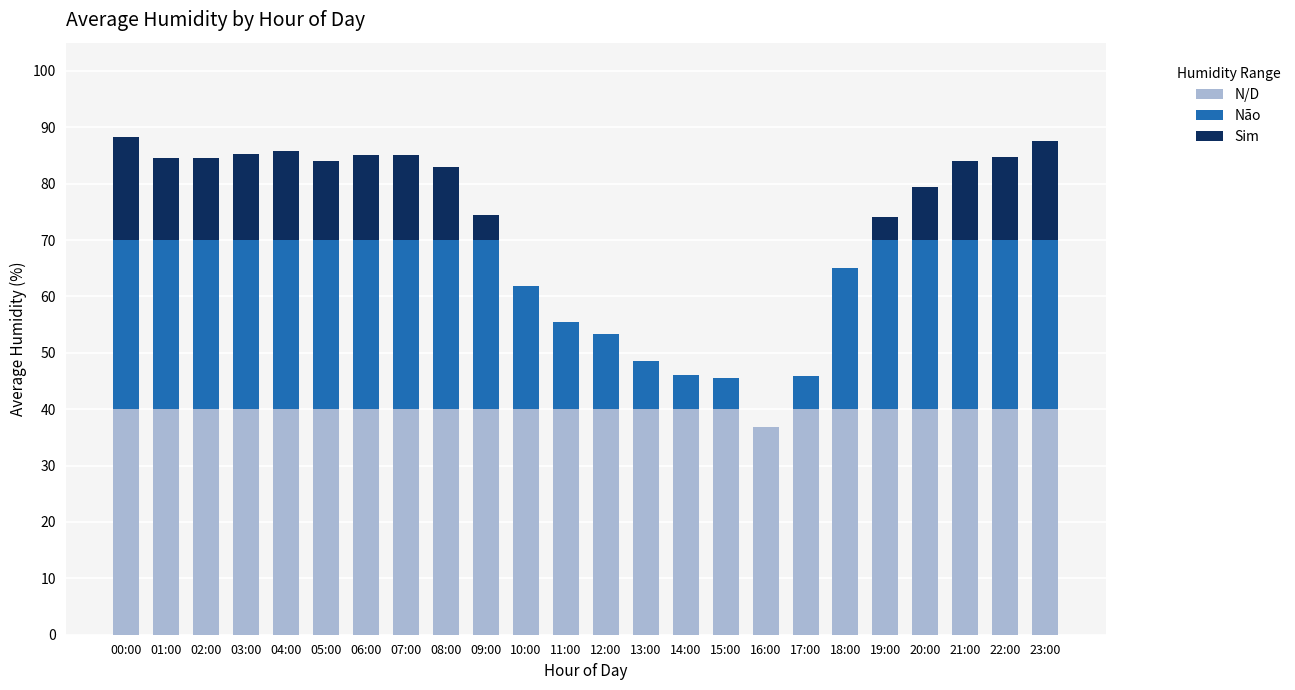

What are all the series names shown in the legend?

N/D, Não, Sim